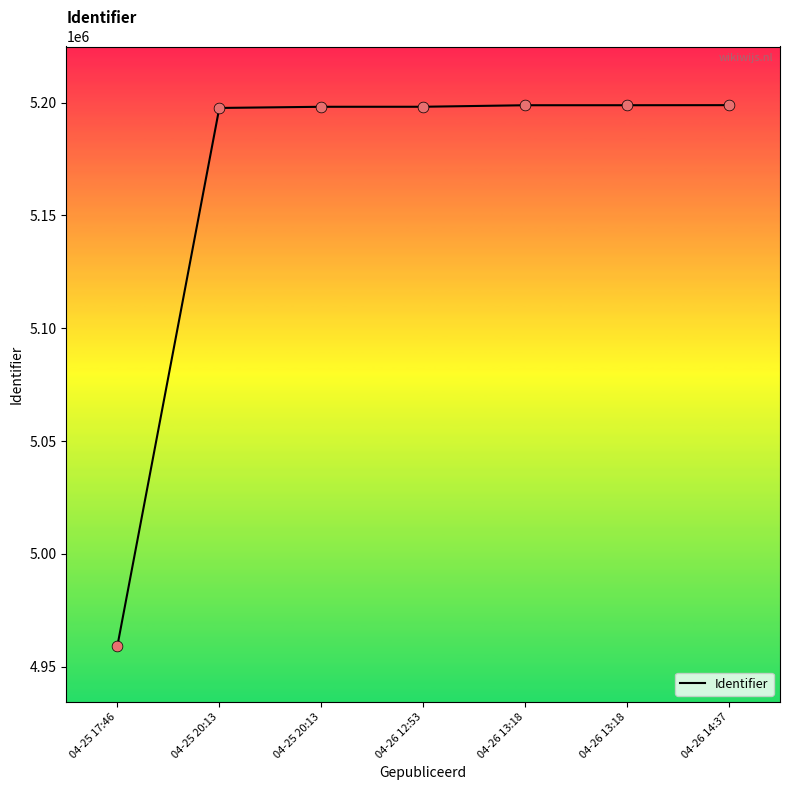

Between 04-25 20:13 and 04-25 20:13, which is larger?

04-25 20:13